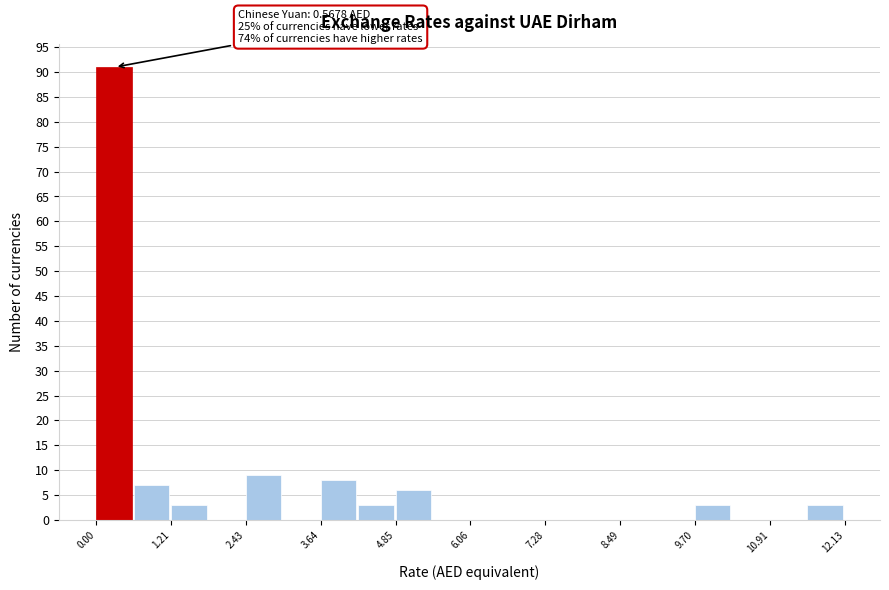

Read against the x-axis, roughly where is the centre of the tallest bar?

0.2